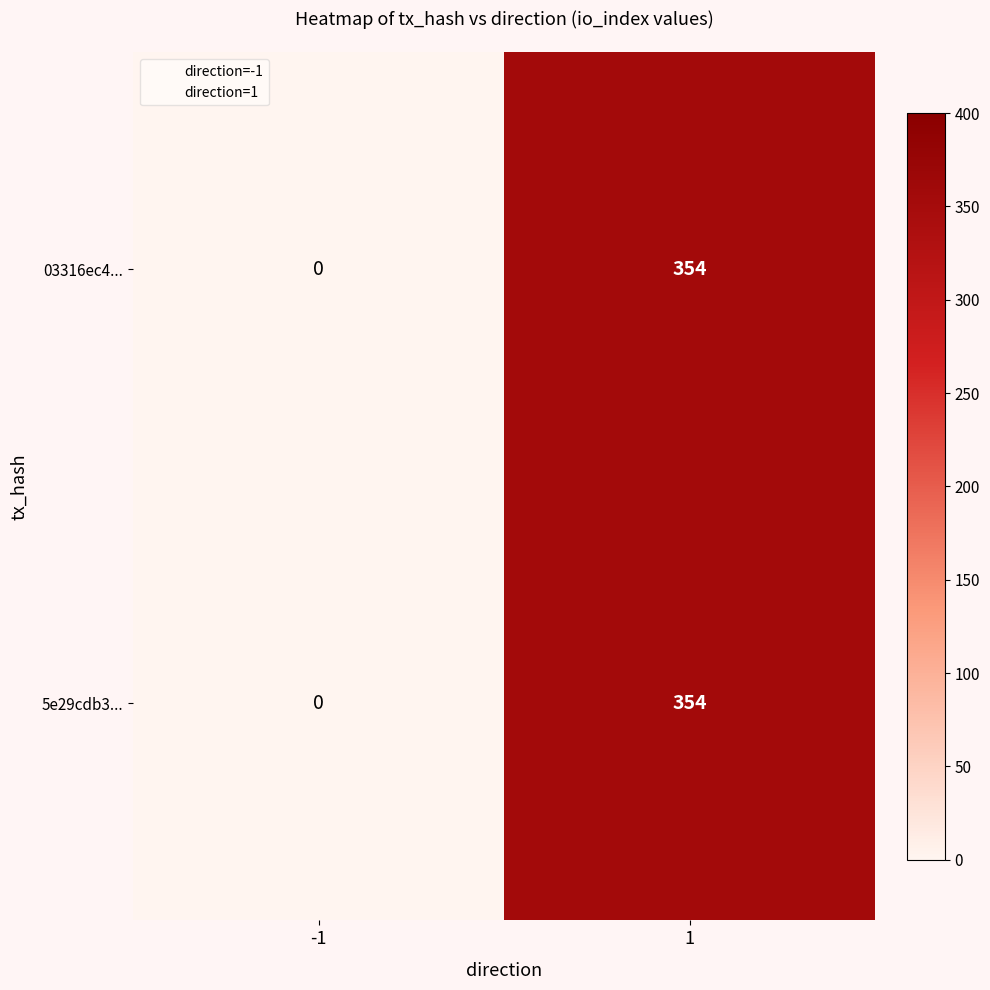

At which category does the chart reach its peak across all series?

1